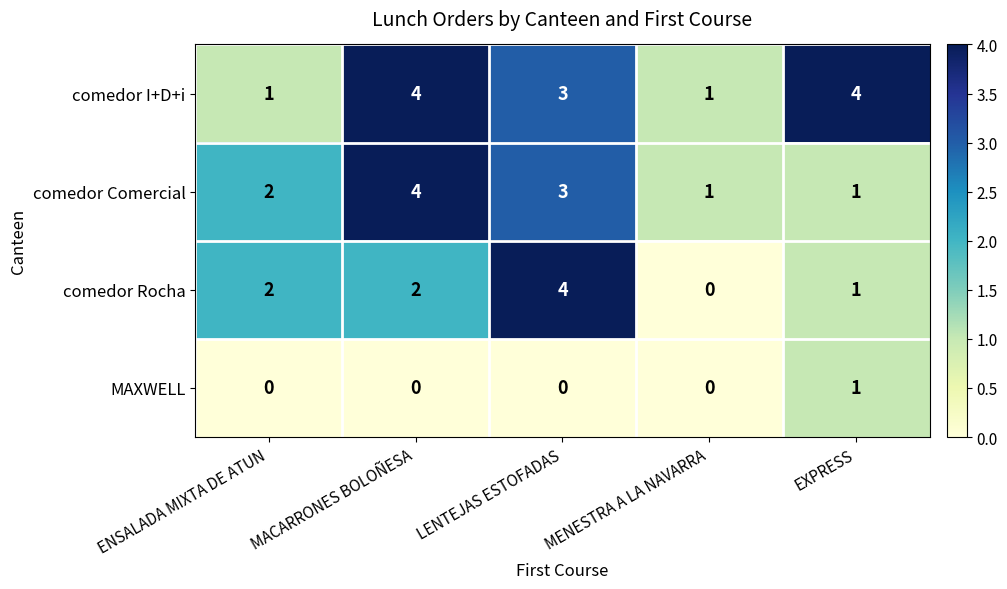

What is the difference between the maximum and minimum values in the comedor I+D+i series?

3